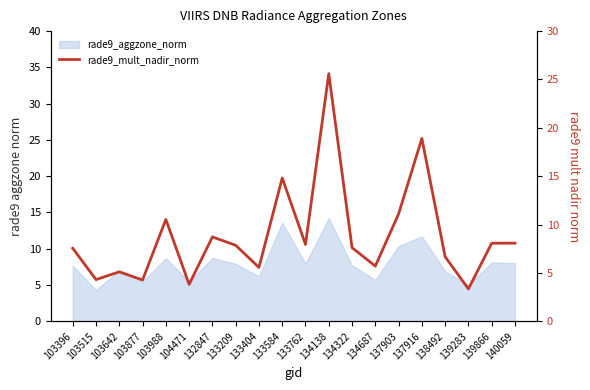

What is the change in value from 132847 to 133209?

-0.9